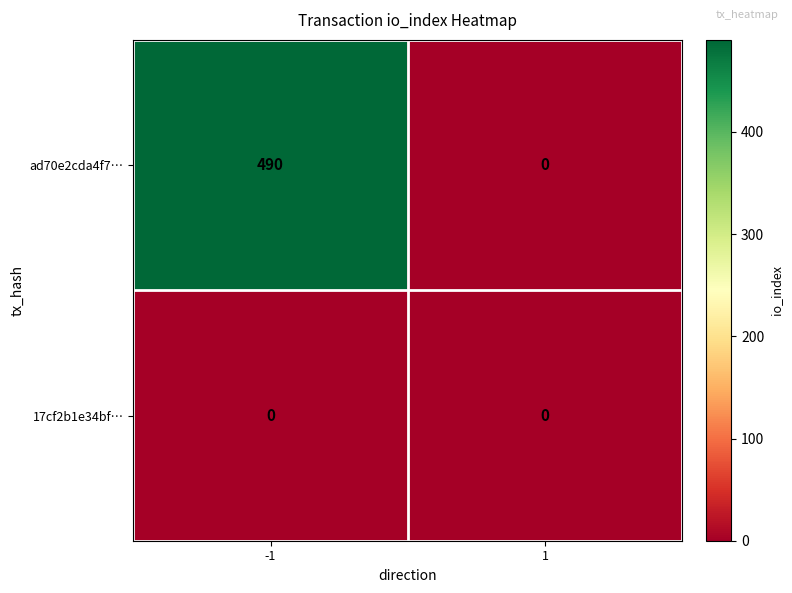

What is the average value of the ad70e2cda4f7… series?

245